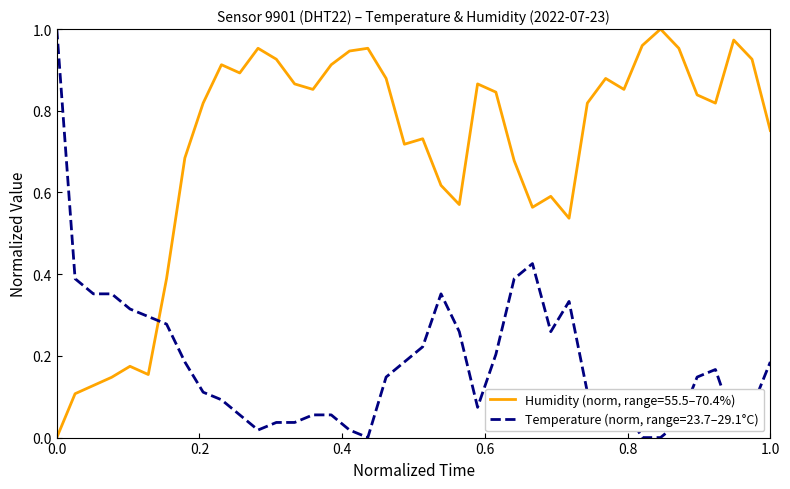

List the series in order of their overall mean, highest first.

Humidity (norm, range=55.5–70.4%), Temperature (norm, range=23.7–29.1°C)